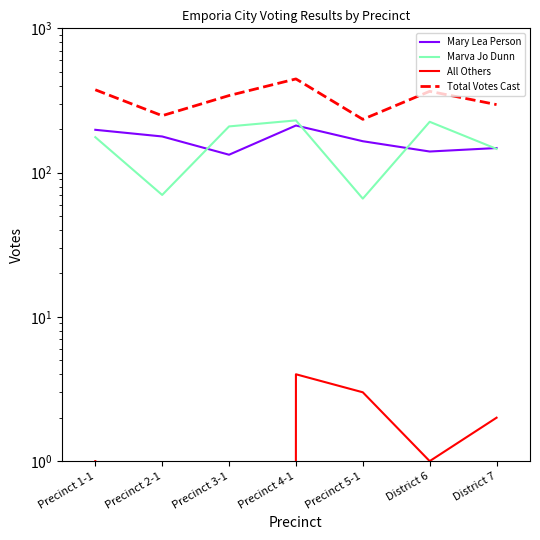

The Total Votes Cast series shows 59 at Precinct 2-1. True or false?

False